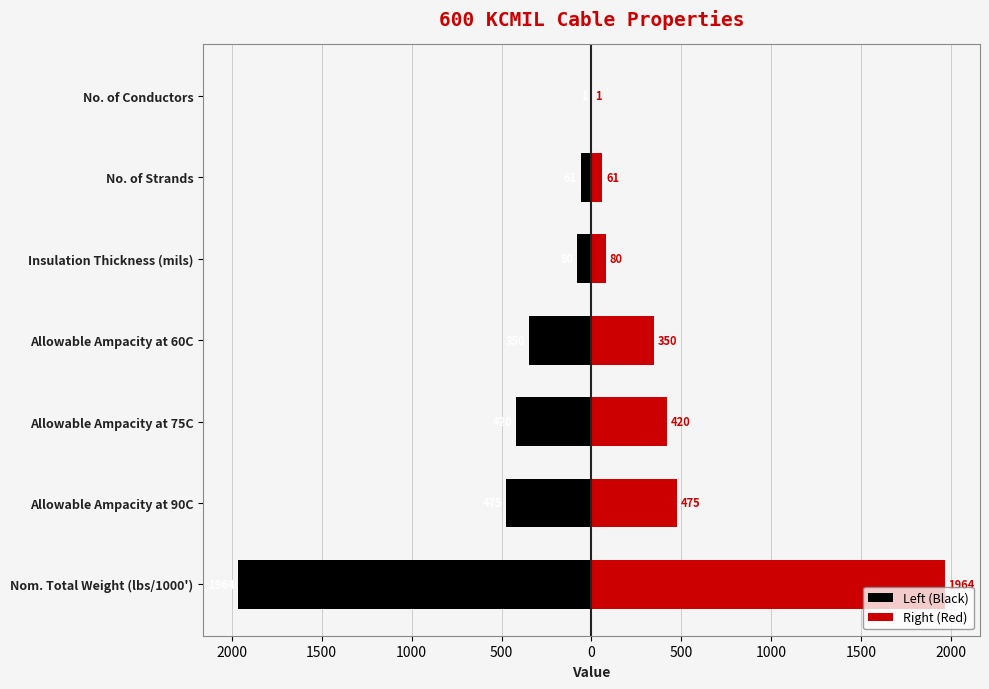

What is the lowest value of the Right (Red) series?

1